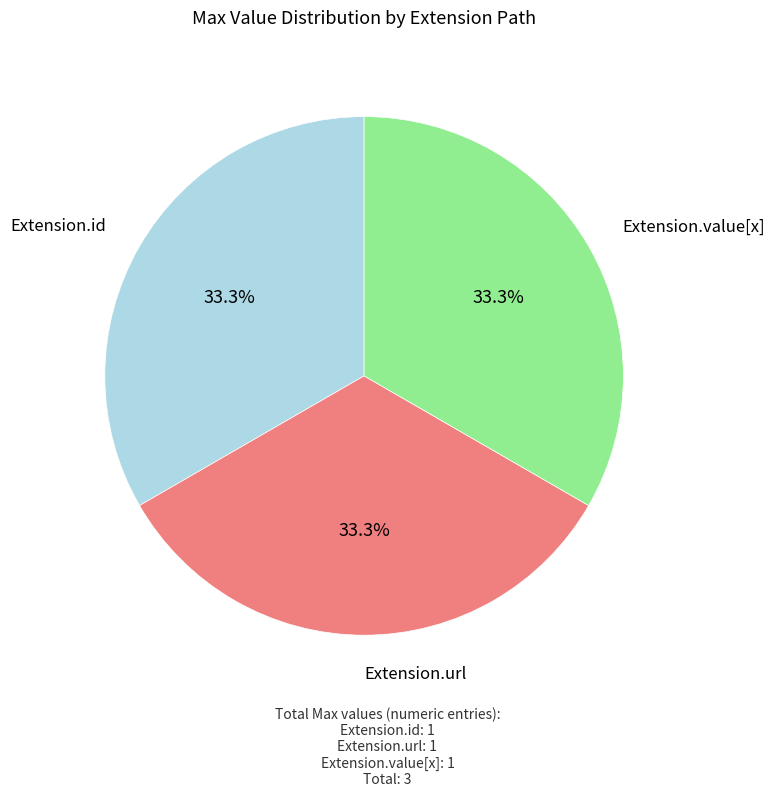

Is there any slice that represents more than half of the pie?

No